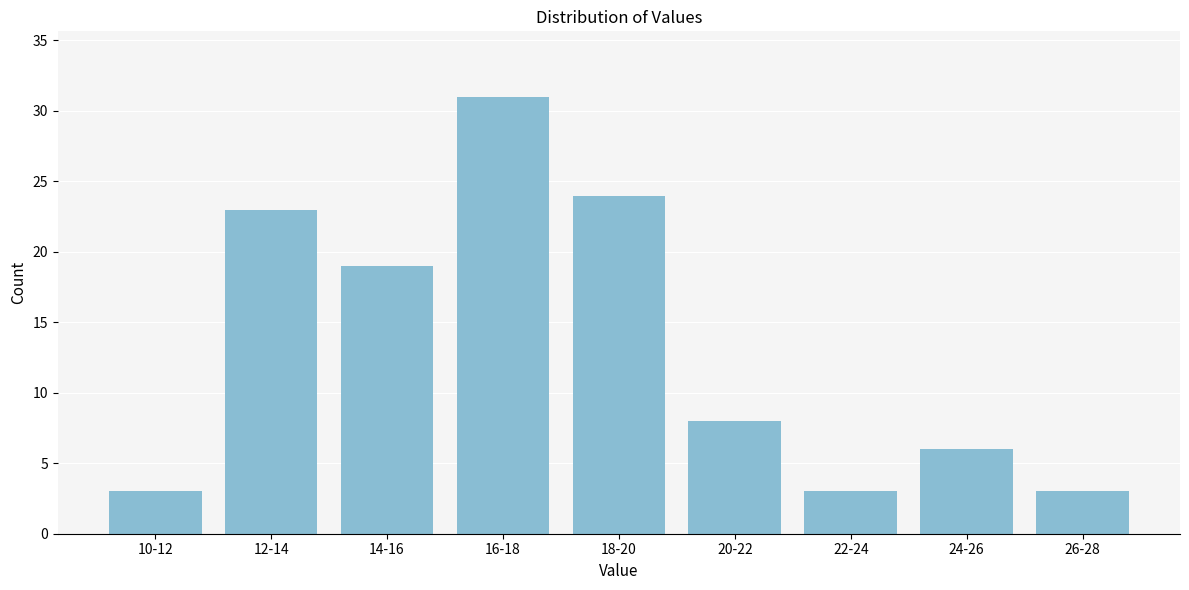

Reading left to right, extract all data points from this chart.

10-12=3	12-14=23	14-16=19	16-18=31	18-20=24	20-22=8	22-24=3	24-26=6	26-28=3